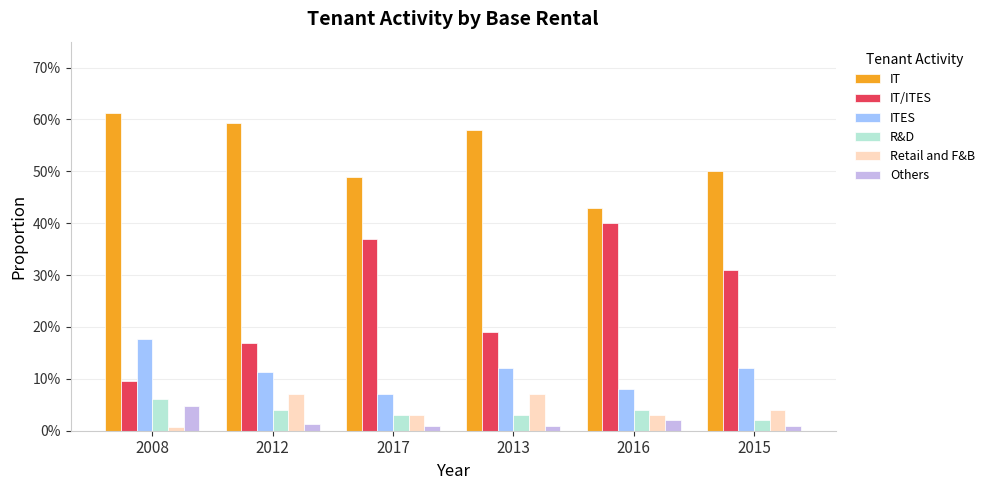

Does the chart contain stacked bars?

No